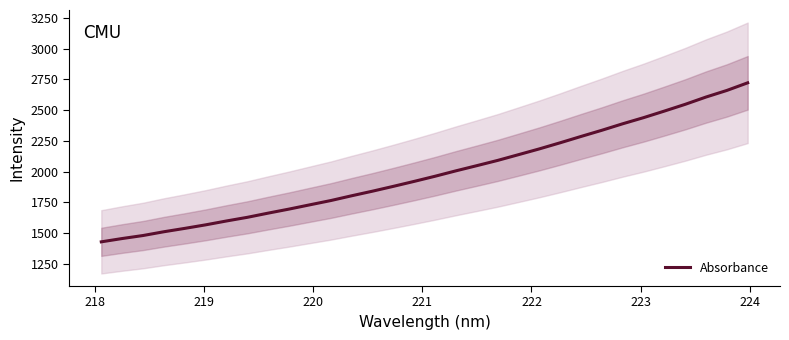

Is this an area chart (filled region under the line)?

No